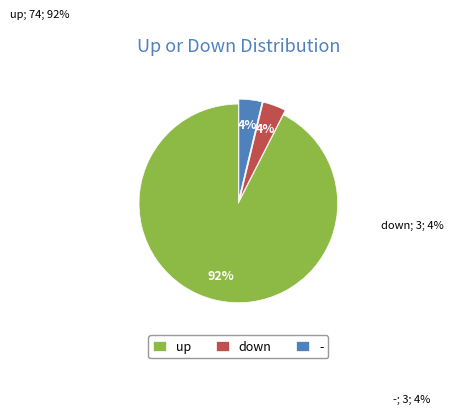

Which category has the smallest portion of the pie?

down